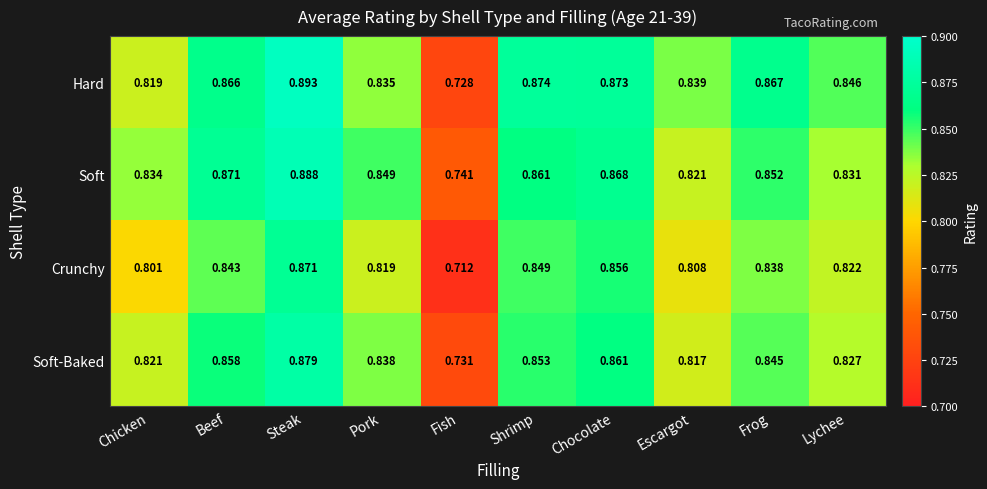

Rank the series by their maximum value, from lowest to highest.

Crunchy, Soft-Baked, Soft, Hard